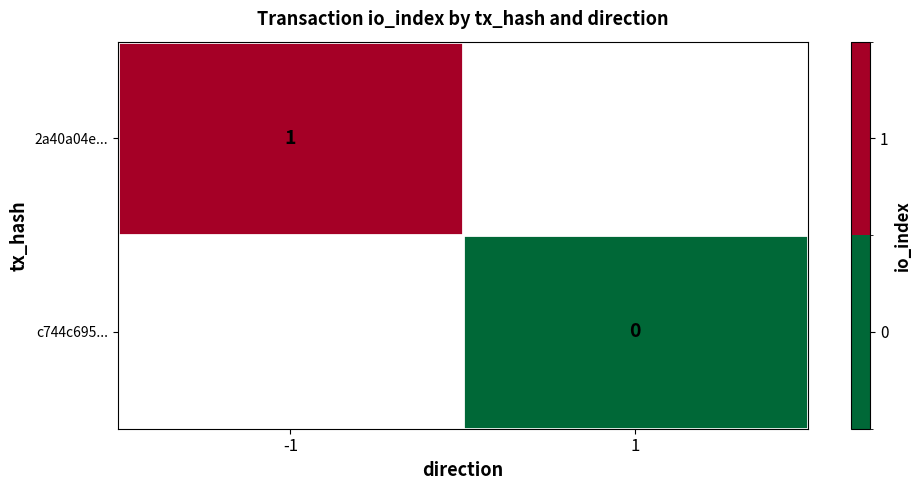

The 2a40a04e... series shows 2 at -1. True or false?

False